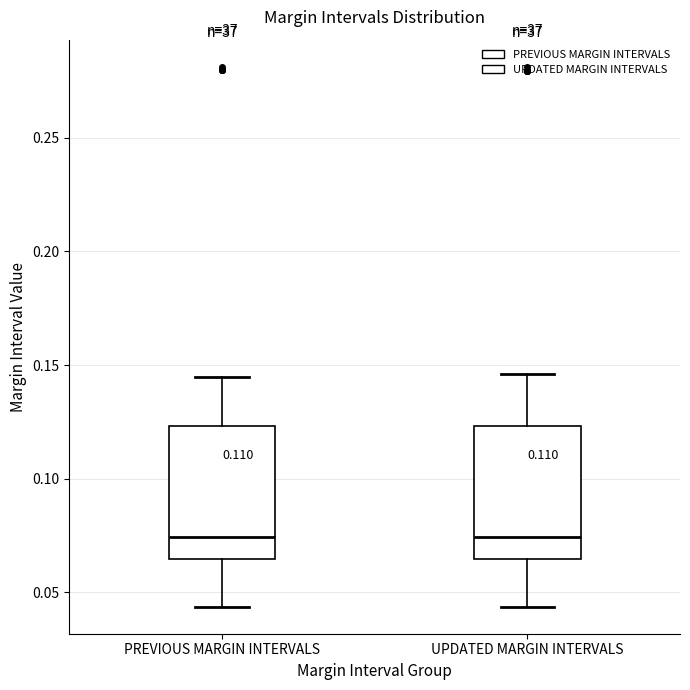

Reading left to right, transcribe this box plot: for each box, give where its median line is, the range the box spans, and where its two whiskers end, as read against the y-axis. The values are not printed on the chart, so give them approximately, as read against the axis.

PREVIOUS MARGIN INTERVALS: median 0.075, box 0.065 to 0.125, whiskers 0.045 to 0.145
UPDATED MARGIN INTERVALS: median 0.075, box 0.065 to 0.125, whiskers 0.045 to 0.145